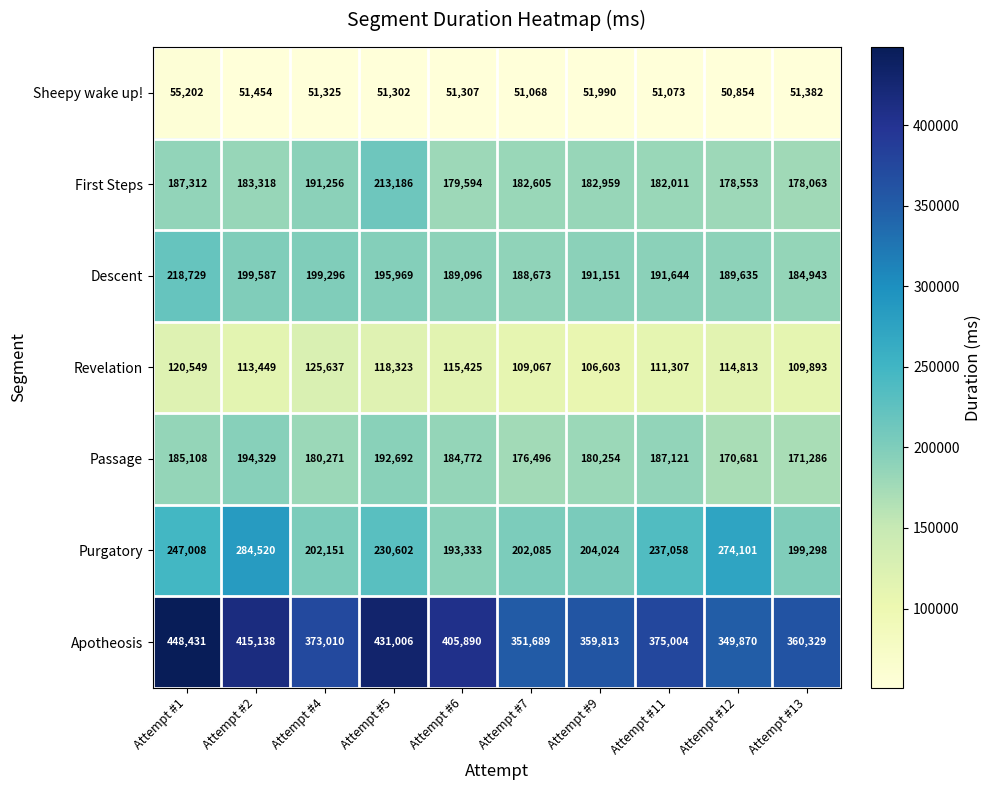

Which series has the largest total across all categories?

Apotheosis